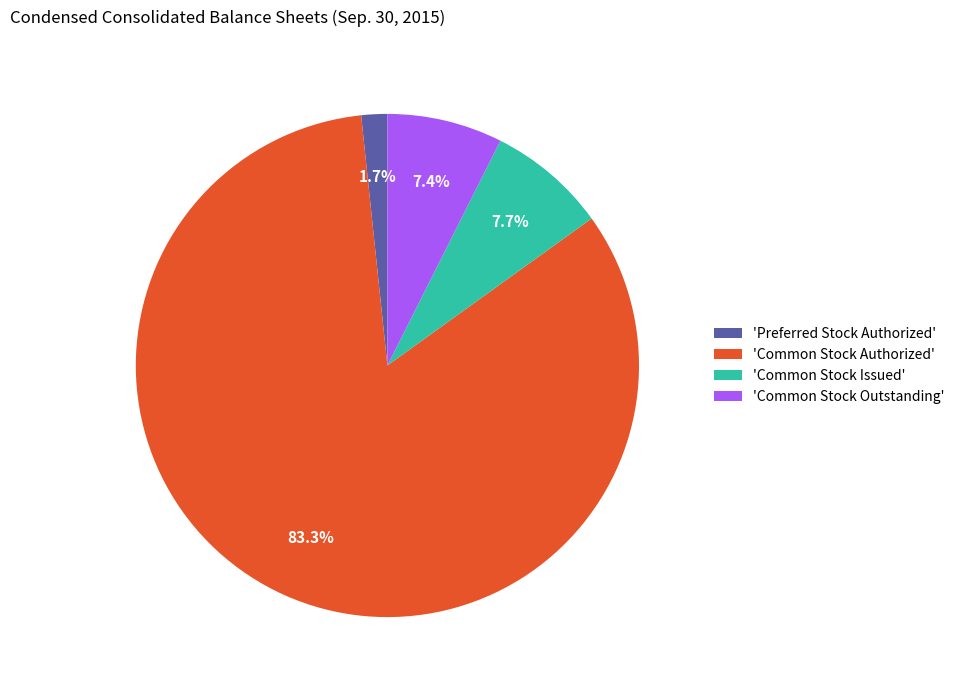

Is there a majority slice in this chart?

Yes